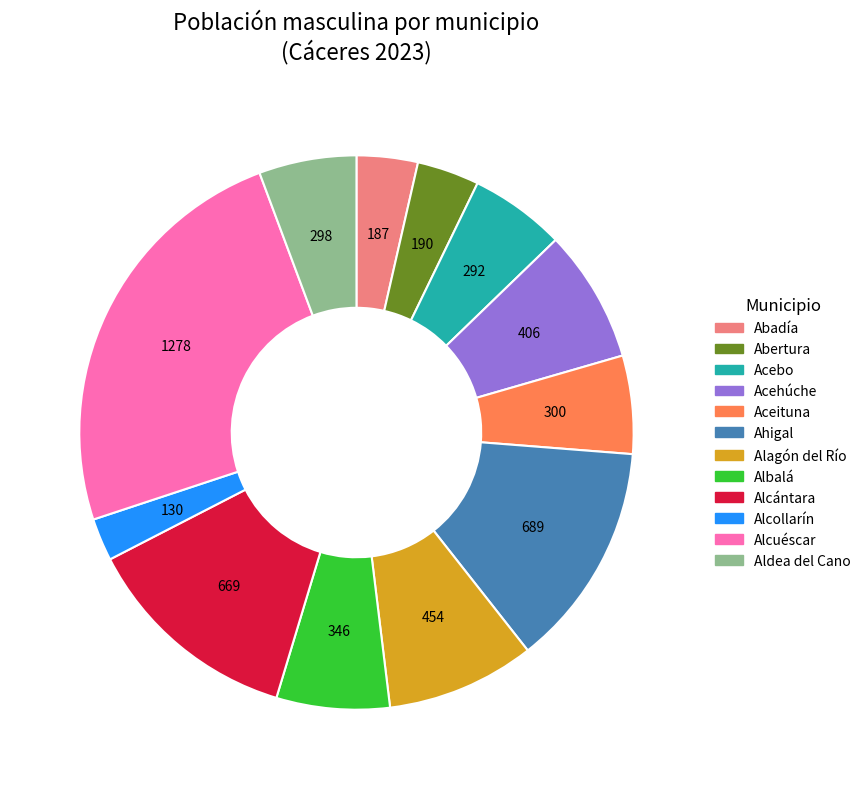

True or false: Alcollarín accounts for 17% of the total.

False